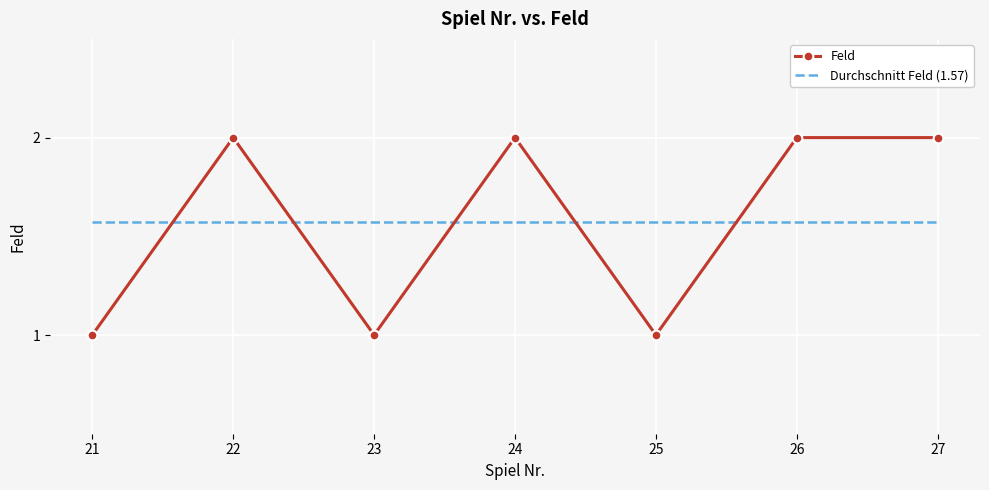

What is the minimum value for Feld?

1.0